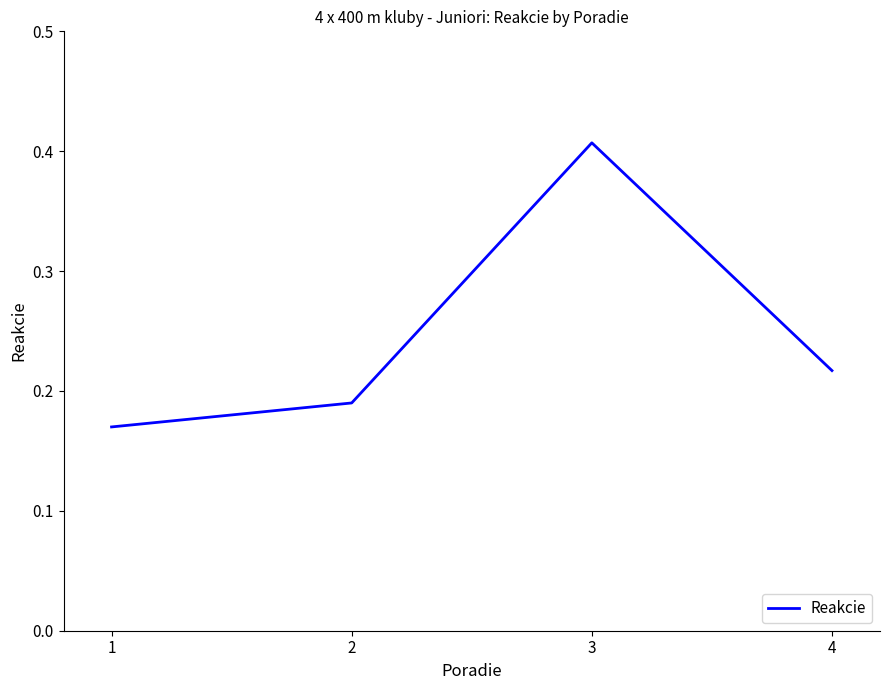

Count the number of categories in the chart.

4